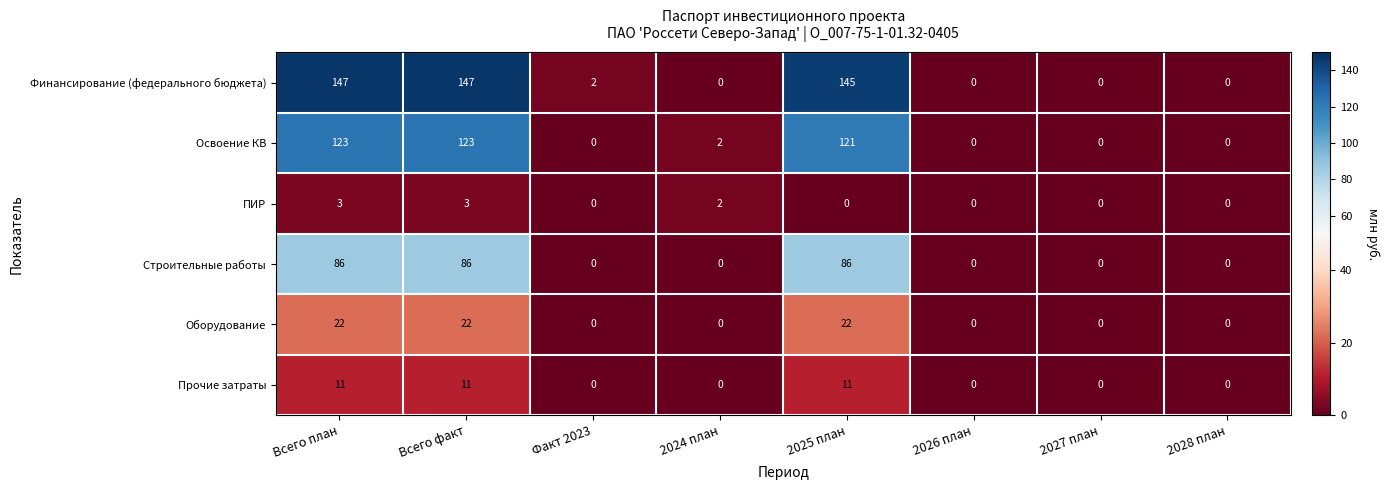

What is the difference between the second highest and second lowest values in the Оборудование series?

22